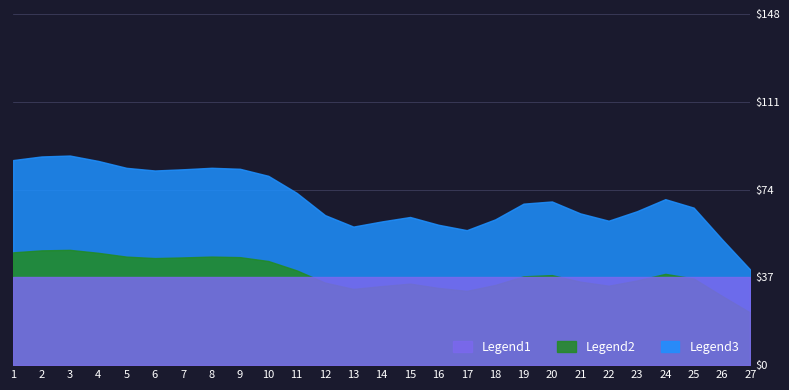

What are all the series names shown in the legend?

Legend1, Legend2, Legend3